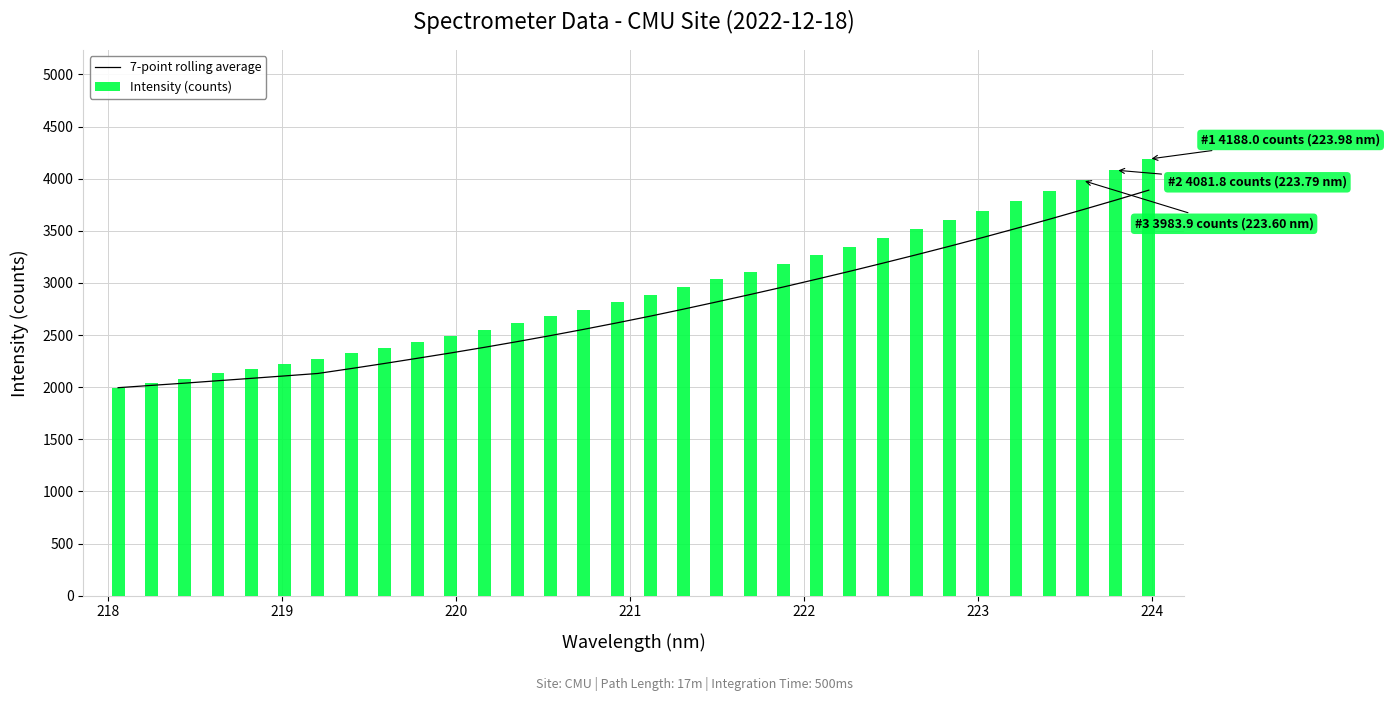

What is the sum of all Intensity (counts) values?

93911.4